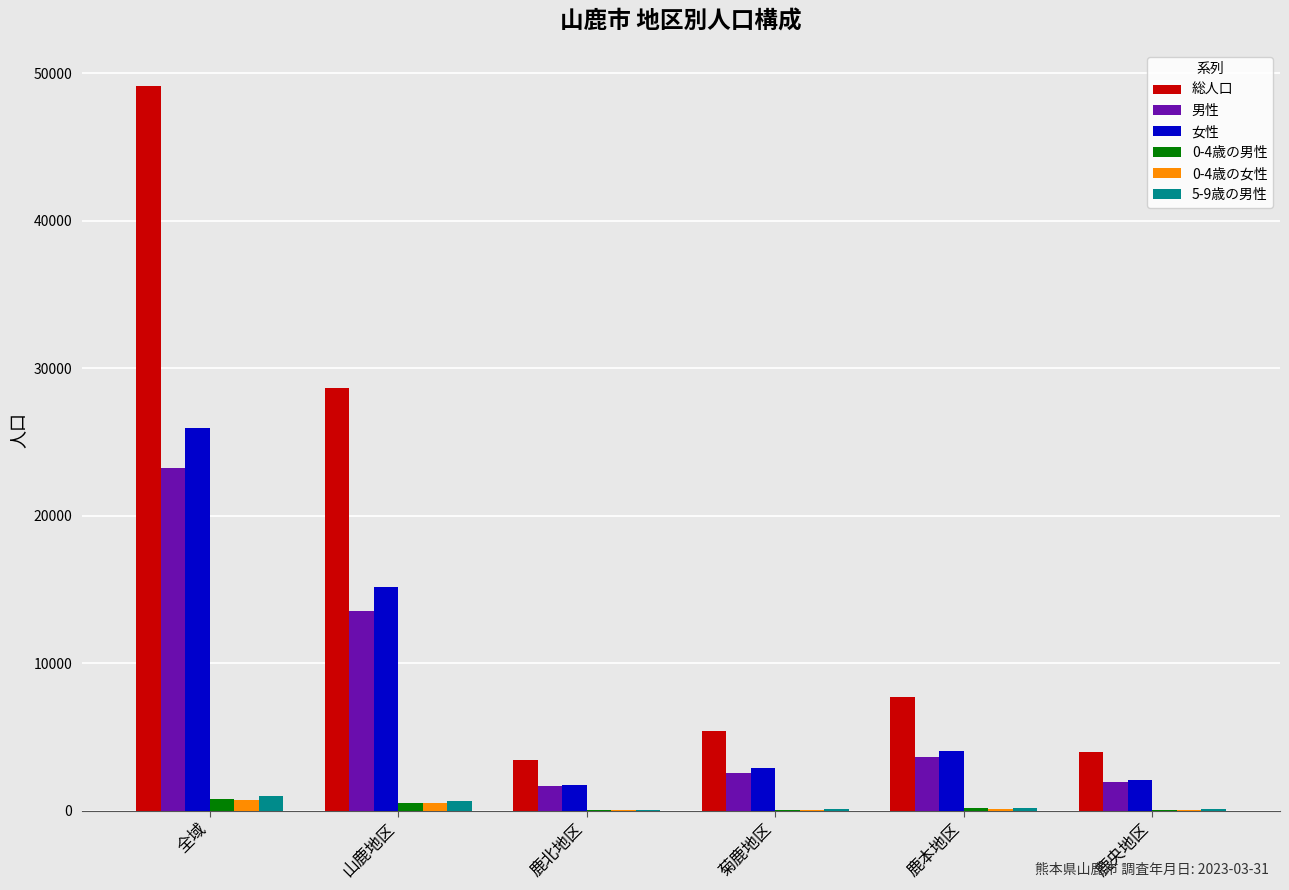

What is the highest value of the 女性 series?

25925